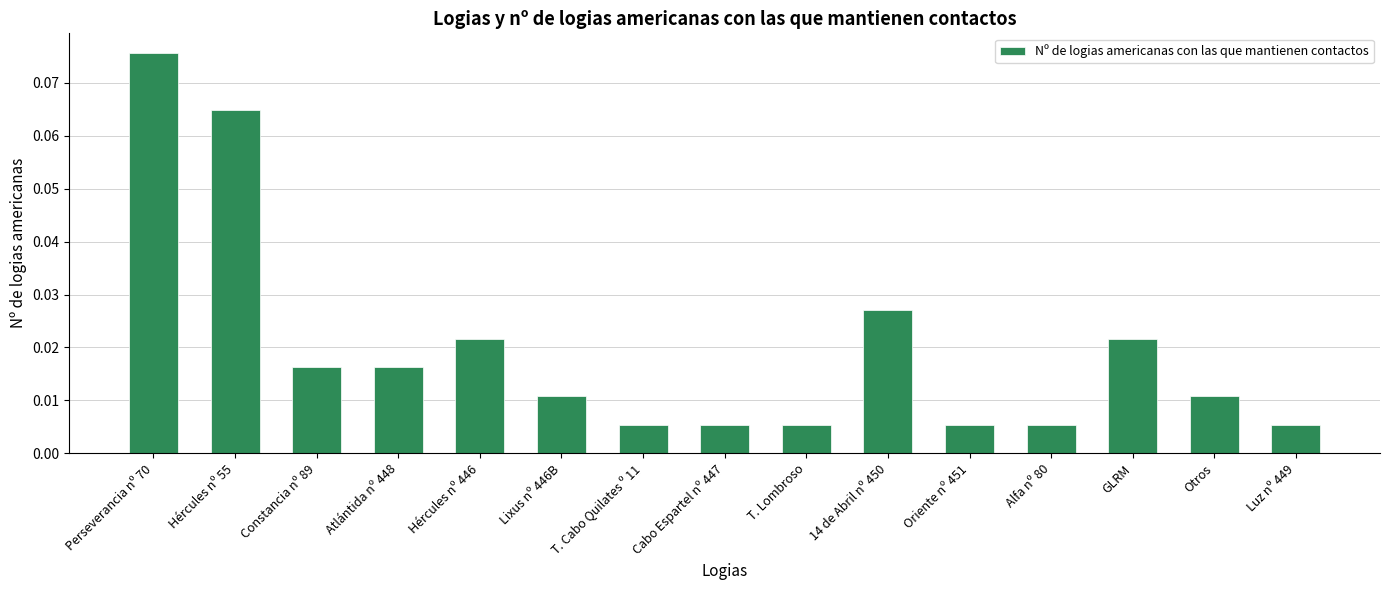

Is it true that the value at Hércules nº 55 is 0.0?

False